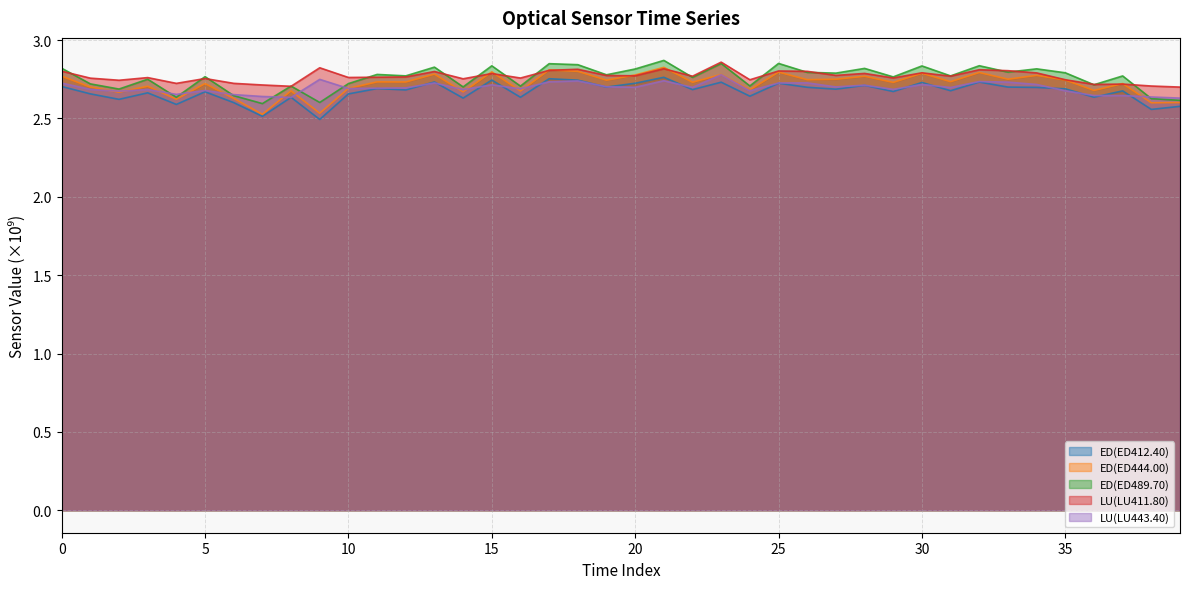

Which series has the widest spread of values?

ED(ED444.00)